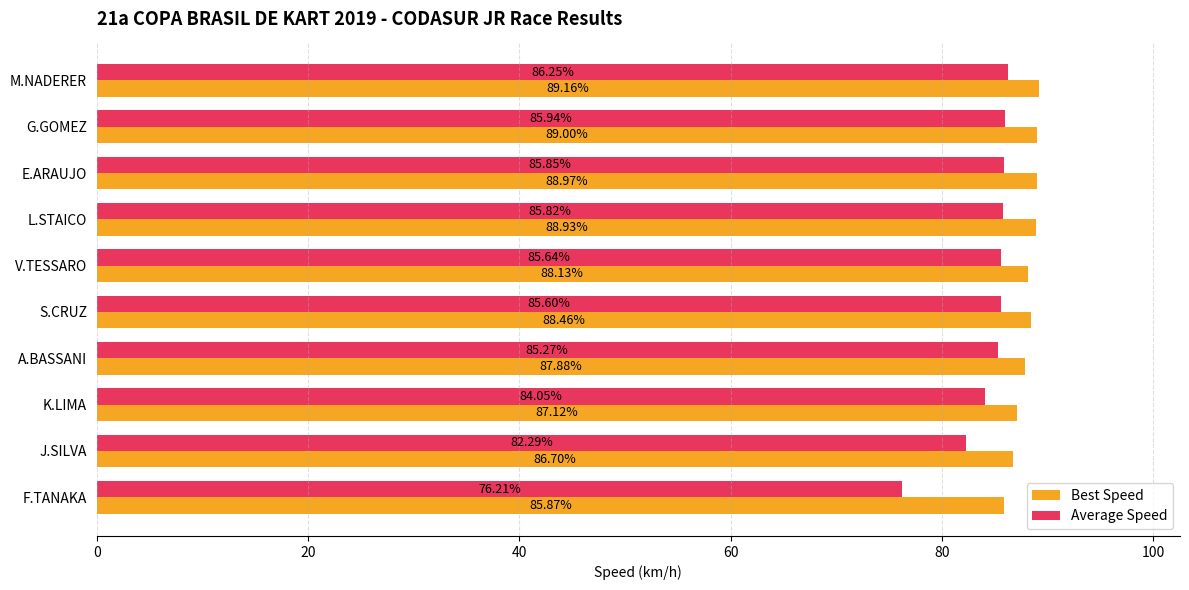

Is the value of Best Speed at J.SILVA greater than the value of Average Speed at J.SILVA?

Yes